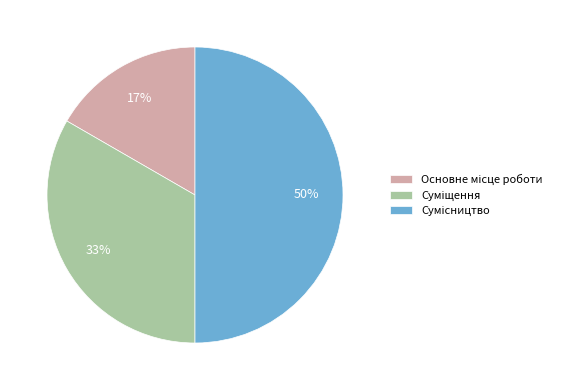

To the nearest percent, what is the difference between the largest and smallest slice percentages?

33%